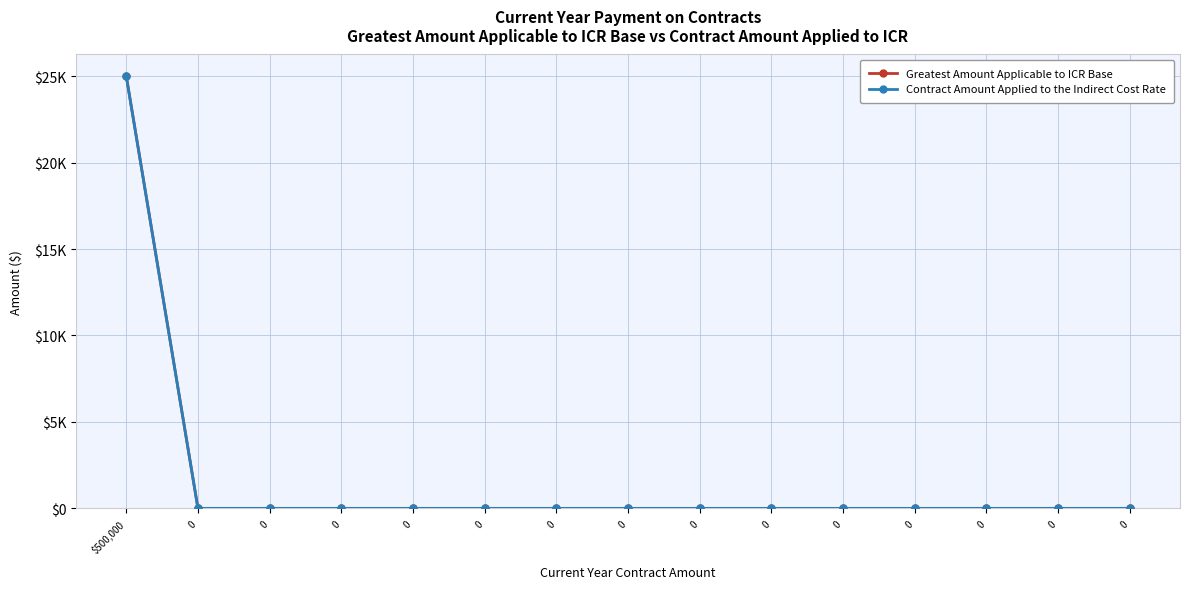

True or false: Greatest Amount Applicable to ICR Base has more than 0 points higher than both neighbors.

False